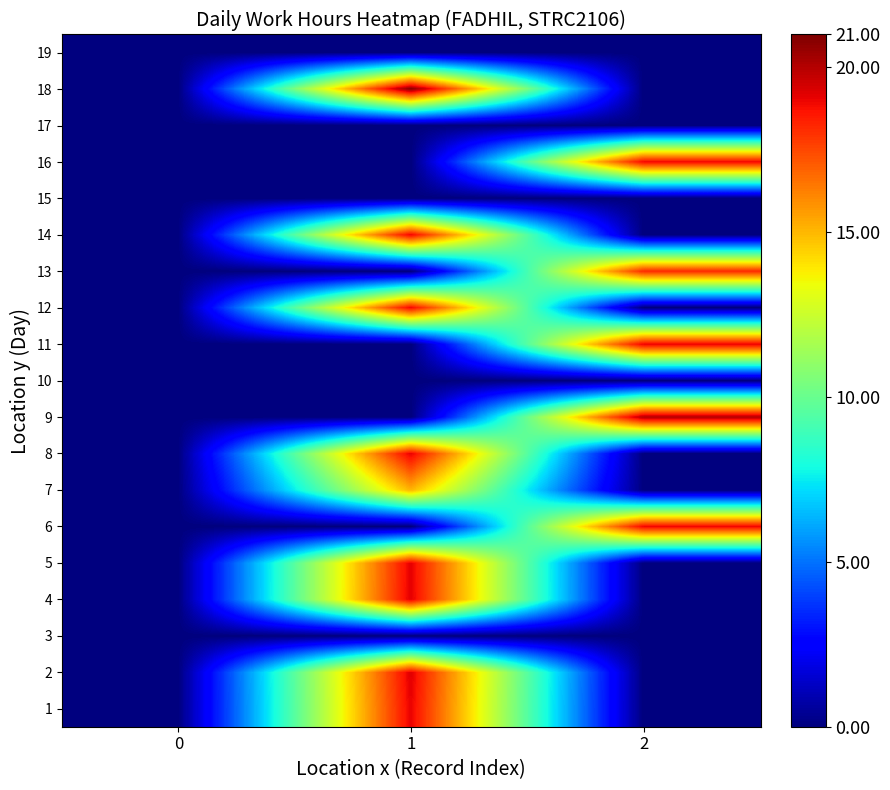

How many categories are shown in the chart?

3